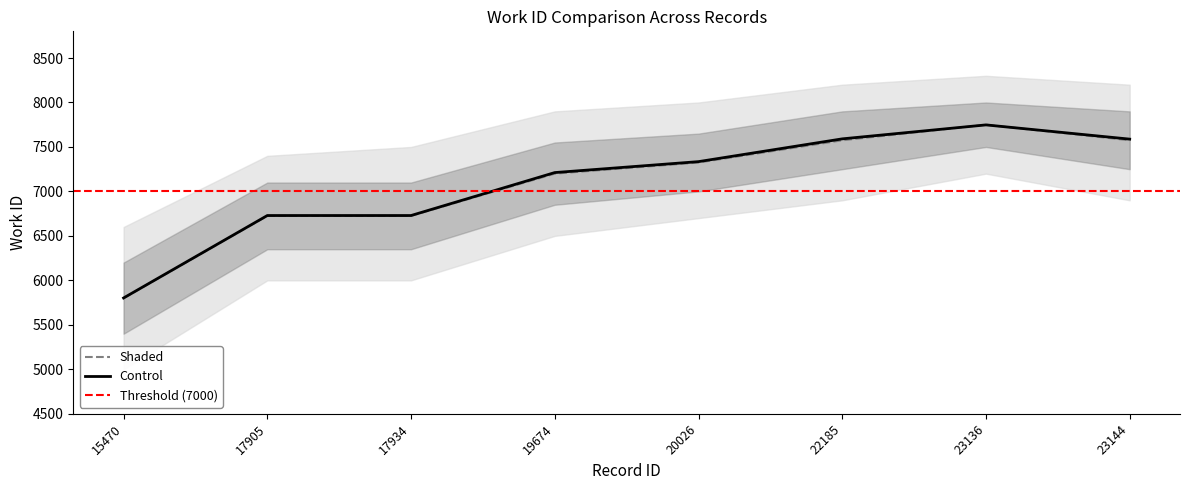

Approximately how many times larger is the value at 19674 compared to 23144?

1.0